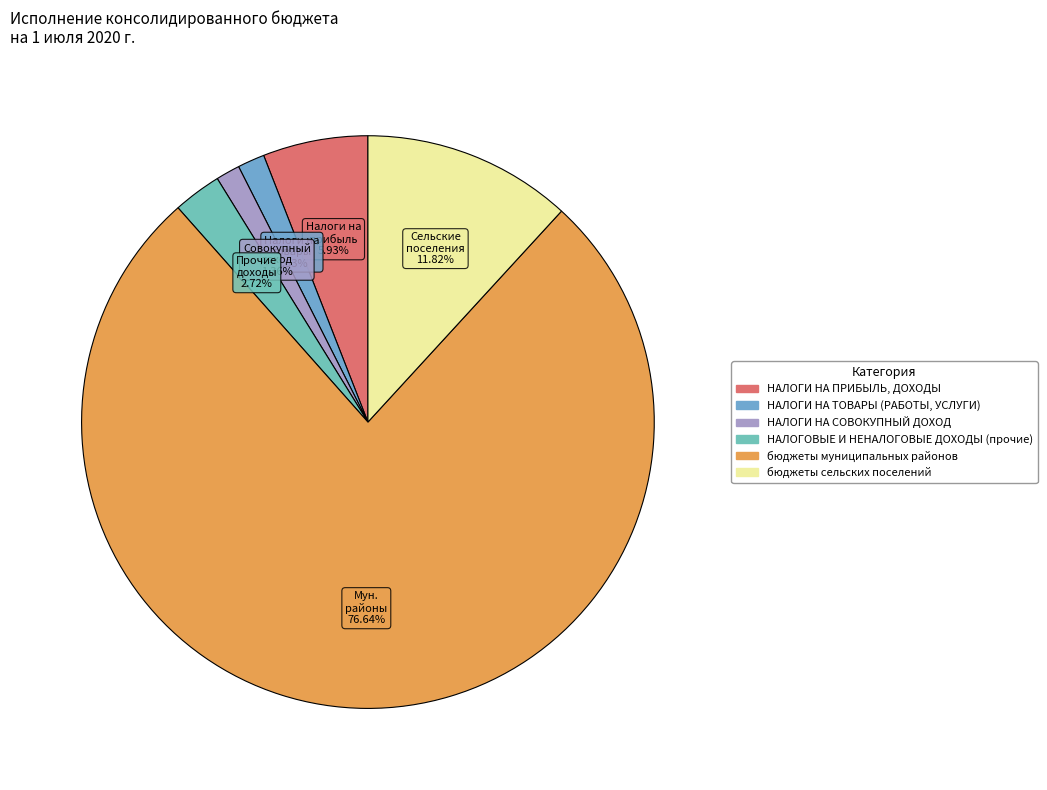

How many slices are in this pie chart?

6